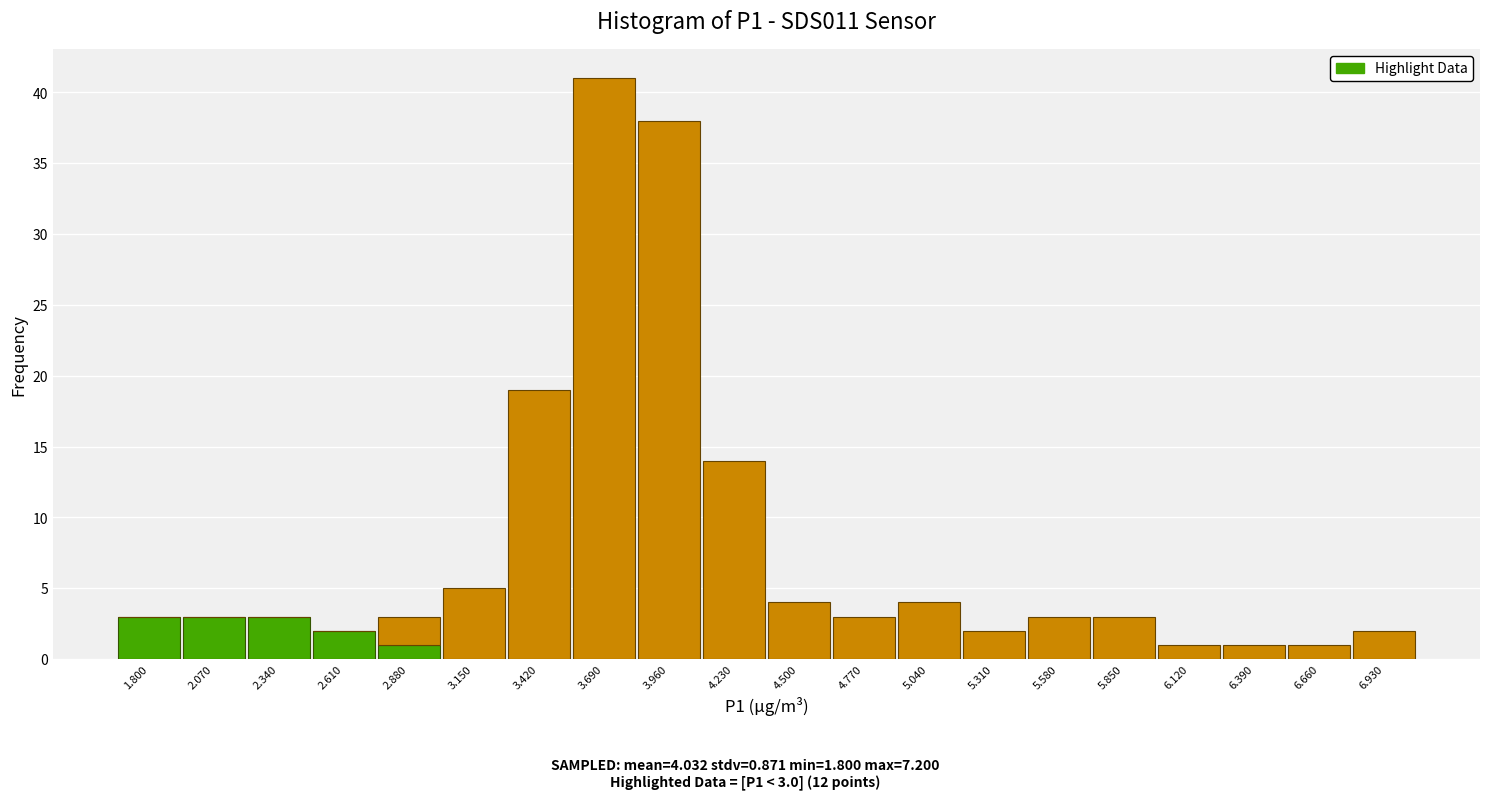

At which category is the sum across all series the highest?

3.690